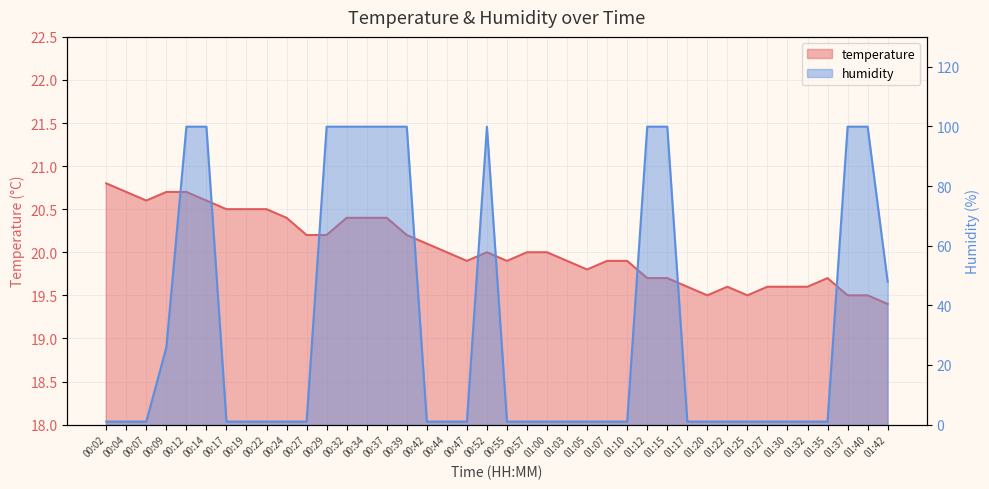

At which label does temperature reach its minimum?

01:42